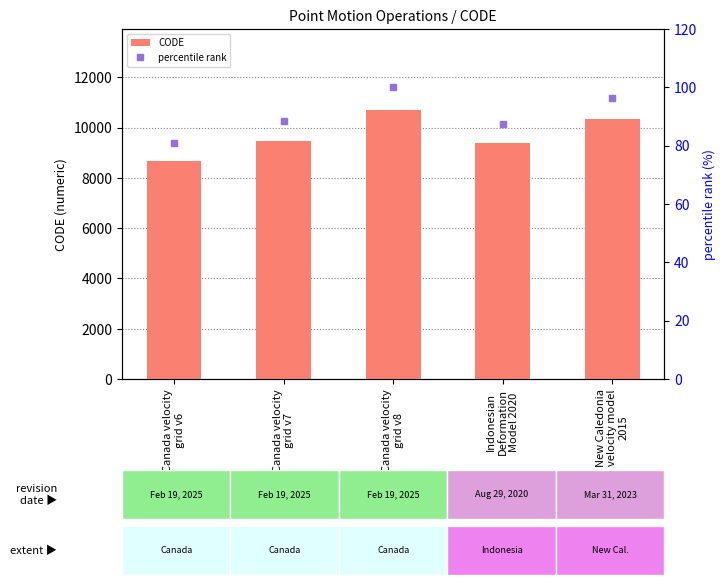

The percentile rank series shows 130.2 at Canada velocity
grid v6. True or false?

False